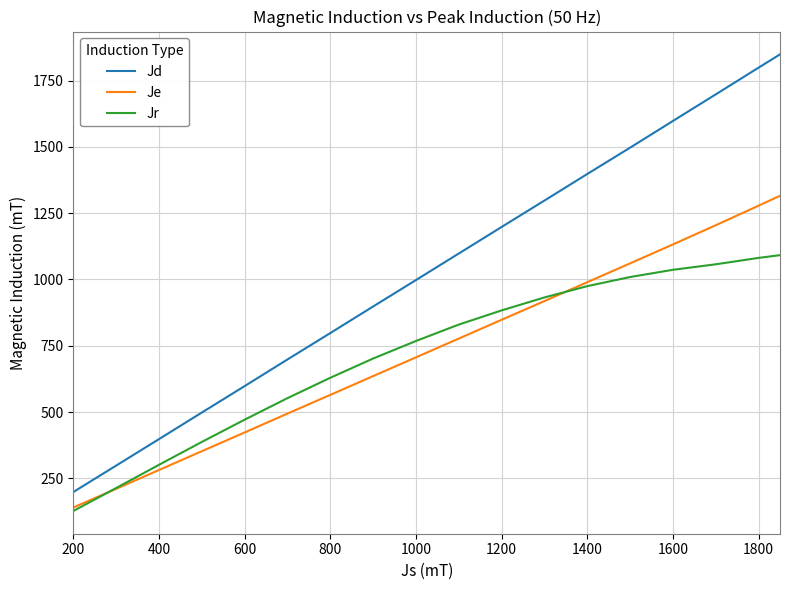

True or false: Jd and Je intersect in this chart.

False